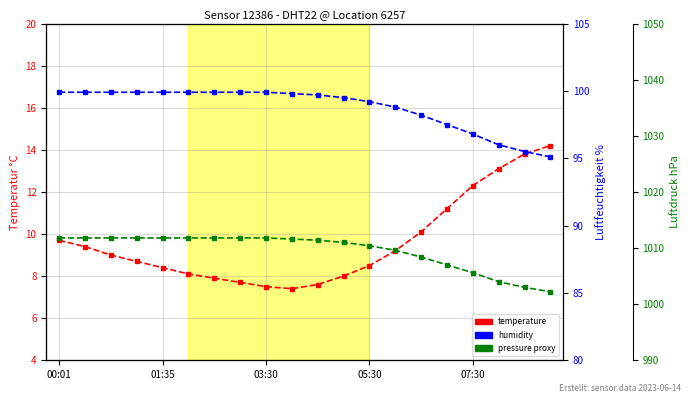

How many data points in pressure proxy are above 1011?

11